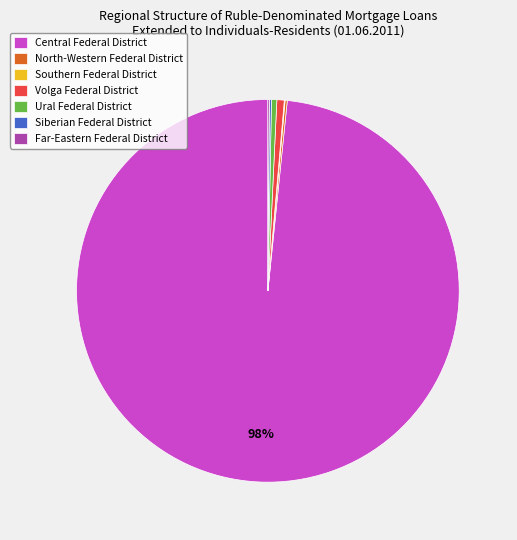

True or false: Ural Federal District accounts for 0% of the total.

True